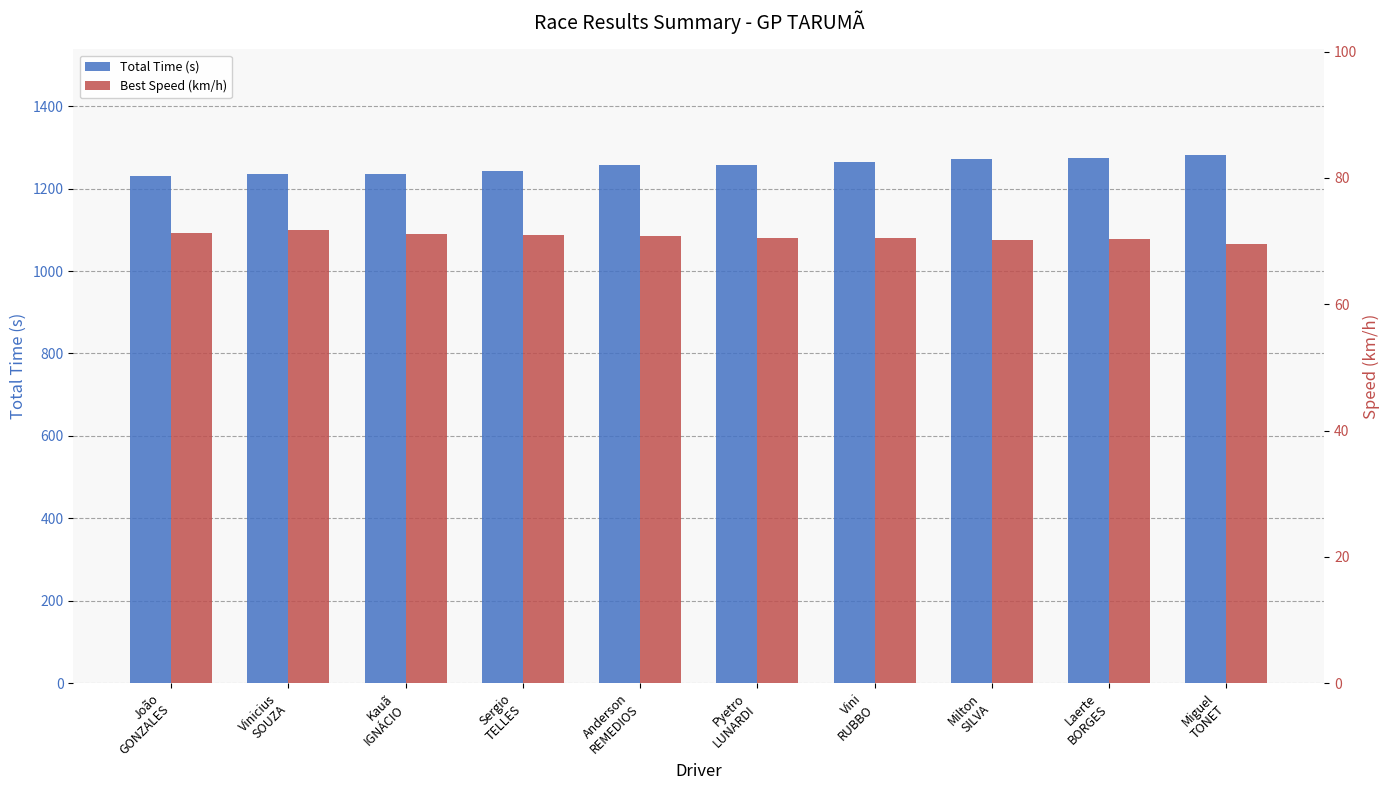

How many data points does each series have?

10